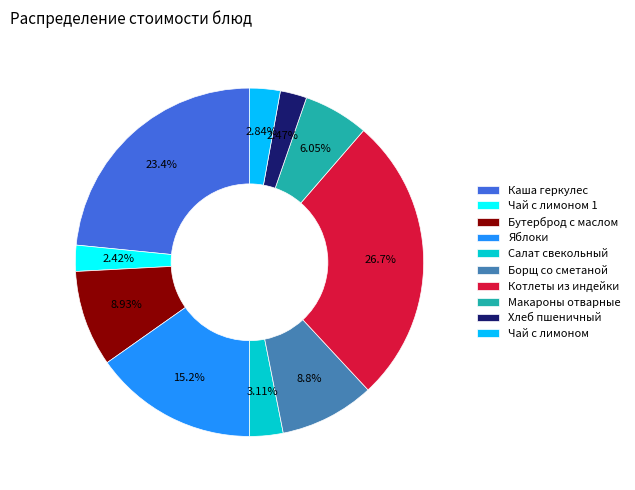

To the nearest percent, what percentage of the pie is Бутерброд с маслом?

9%